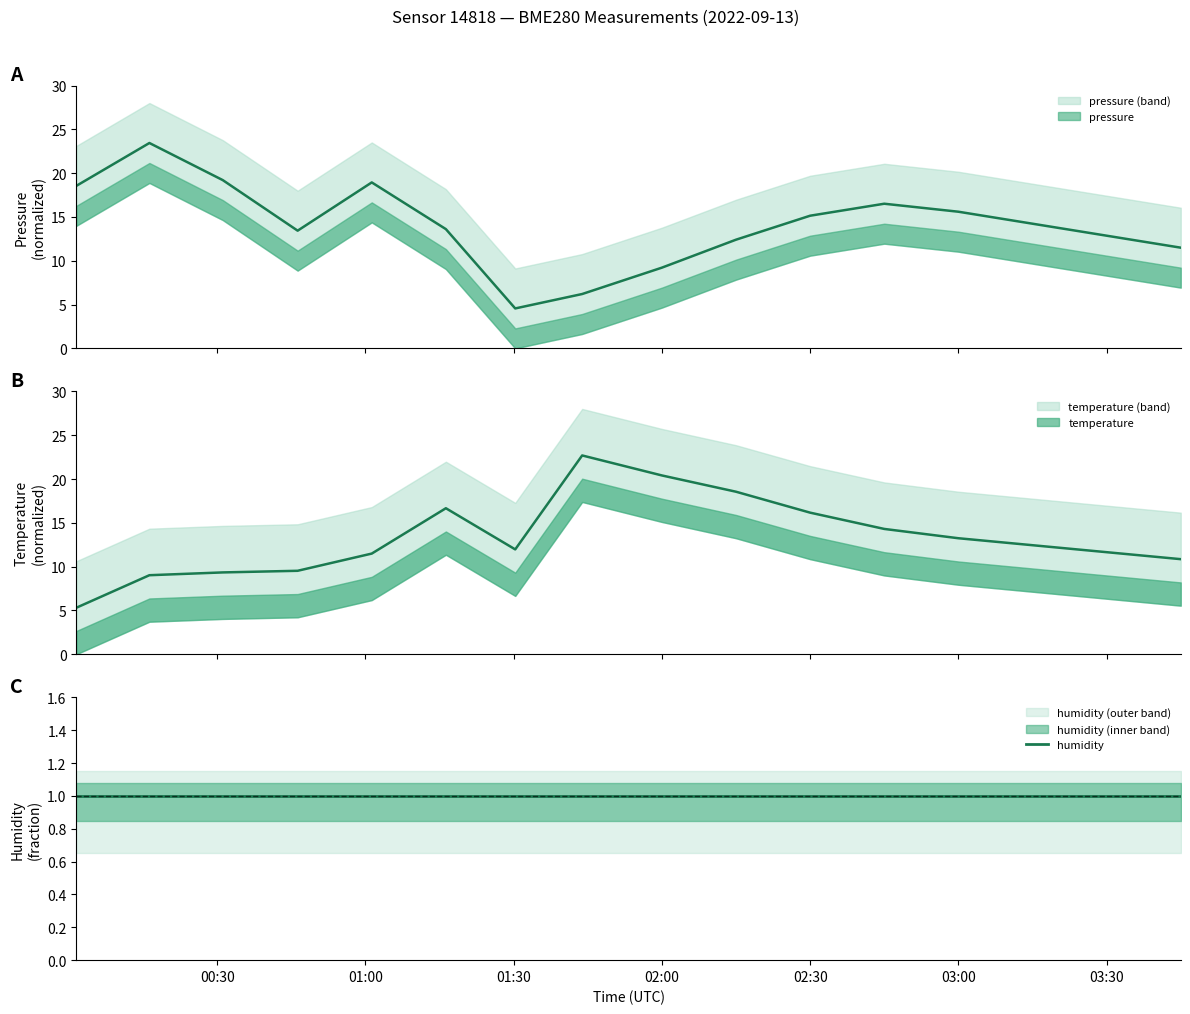

Which series ends up on top after the final intersection of temperature and pressure?

pressure